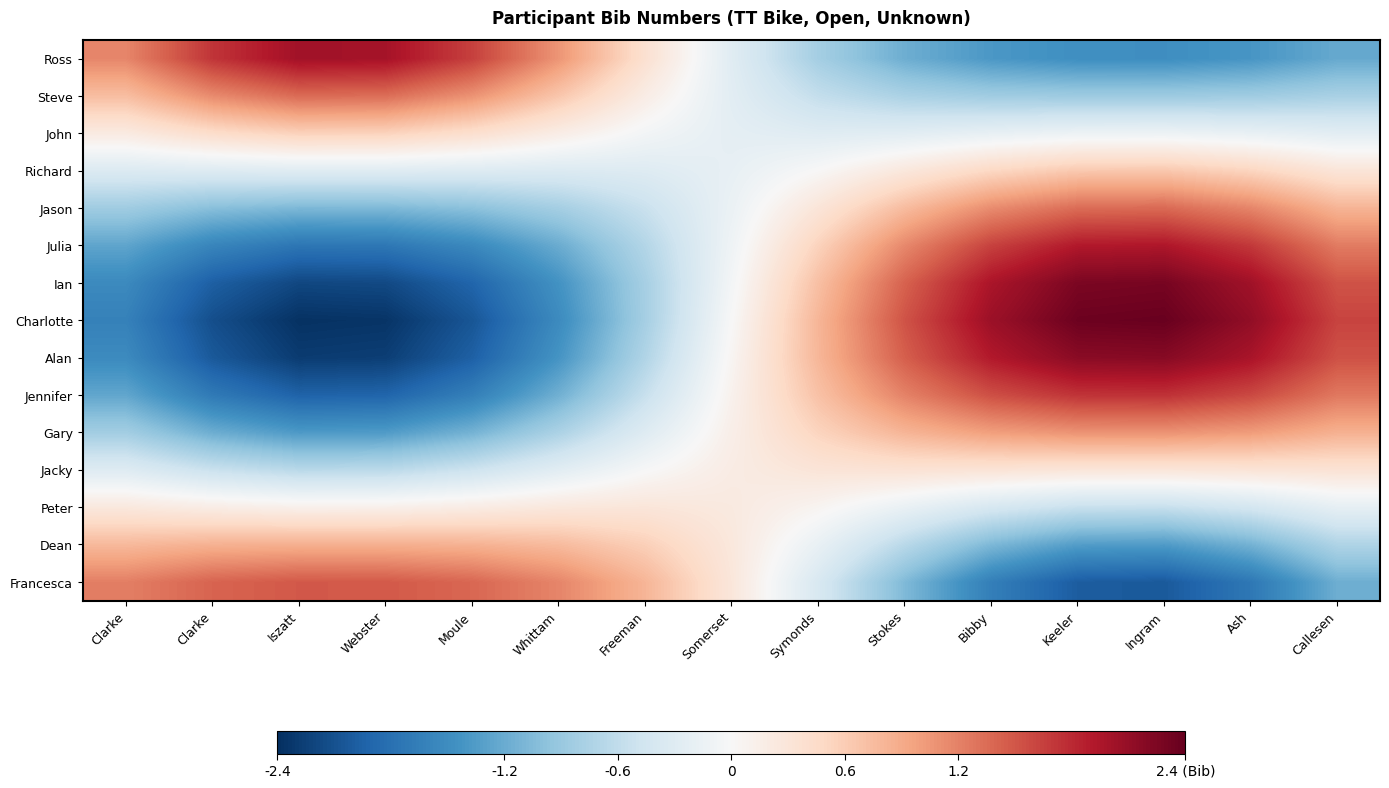

Reading left to right, list all the values displayed in this chart.

Ross: Clarke=1.2	Clarke=1.7	Iszatt=2.0	Webster=2.0	Moule=1.6	Whittam=1.1	Freeman=0.4	Somerset=-0.3	Symonds=-0.8	Stokes=-1.2	Bibby=-1.4	Keeler=-1.5	Ingram=-1.5	Ash=-1.4	Callesen=-1.2
Steve: Clarke=0.7	Clarke=1.1	Iszatt=1.4	Webster=1.3	Moule=1.1	Whittam=0.7	Freeman=0.2	Somerset=-0.3	Symonds=-0.6	Stokes=-0.8	Bibby=-0.8	Keeler=-0.9	Ingram=-0.9	Ash=-0.8	Callesen=-0.8
John: Clarke=0.2	Clarke=0.4	Iszatt=0.6	Webster=0.5	Moule=0.4	Whittam=0.2	Freeman=-0.1	Somerset=-0.2	Symonds=-0.3	Stokes=-0.3	Bibby=-0.2	Keeler=-0.1	Ingram=-0.1	Ash=-0.2	Callesen=-0.3
Richard: Clarke=-0.3	Clarke=-0.3	Iszatt=-0.3	Webster=-0.3	Moule=-0.3	Whittam=-0.3	Freeman=-0.3	Somerset=-0.2	Symonds=0.0	Stokes=0.3	Bibby=0.5	Keeler=0.6	Ingram=0.7	Ash=0.5	Callesen=0.3
Jason: Clarke=-0.8	Clarke=-1.0	Iszatt=-1.1	Webster=-1.1	Moule=-1.0	Whittam=-0.8	Freeman=-0.5	Somerset=-0.1	Symonds=0.3	Stokes=0.8	Bibby=1.1	Keeler=1.3	Ingram=1.4	Ash=1.2	Callesen=0.8
Julia: Clarke=-1.3	Clarke=-1.6	Iszatt=-1.7	Webster=-1.7	Moule=-1.5	Whittam=-1.2	Freeman=-0.7	Somerset=-0.1	Symonds=0.5	Stokes=1.2	Bibby=1.6	Keeler=1.9	Ingram=1.9	Ash=1.7	Callesen=1.2
Ian: Clarke=-1.5	Clarke=-2.0	Iszatt=-2.2	Webster=-2.2	Moule=-1.9	Whittam=-1.4	Freeman=-0.8	Somerset=-0.1	Symonds=0.7	Stokes=1.4	Bibby=2.0	Keeler=2.3	Ingram=2.3	Ash=2.0	Callesen=1.5
Charlotte: Clarke=-1.6	Clarke=-2.1	Iszatt=-2.4	Webster=-2.4	Moule=-2.1	Whittam=-1.5	Freeman=-0.8	Somerset=0.0	Symonds=0.8	Stokes=1.5	Bibby=2.1	Keeler=2.4	Ingram=2.4	Ash=2.1	Callesen=1.6
Alan: Clarke=-1.5	Clarke=-2.0	Iszatt=-2.3	Webster=-2.3	Moule=-2.0	Whittam=-1.4	Freeman=-0.7	Somerset=0.1	Symonds=0.8	Stokes=1.4	Bibby=1.9	Keeler=2.2	Ingram=2.2	Ash=2.0	Callesen=1.5
Jennifer: Clarke=-1.2	Clarke=-1.7	Iszatt=-1.9	Webster=-1.9	Moule=-1.6	Whittam=-1.2	Freeman=-0.5	Somerset=0.1	Symonds=0.7	Stokes=1.2	Bibby=1.5	Keeler=1.7	Ingram=1.7	Ash=1.6	Callesen=1.3
Gary: Clarke=-0.8	Clarke=-1.2	Iszatt=-1.4	Webster=-1.3	Moule=-1.1	Whittam=-0.8	Freeman=-0.3	Somerset=0.1	Symonds=0.5	Stokes=0.8	Bibby=1.0	Keeler=1.1	Ingram=1.1	Ash=1.0	Callesen=0.8
Jacky: Clarke=-0.3	Clarke=-0.5	Iszatt=-0.7	Webster=-0.6	Moule=-0.5	Whittam=-0.3	Freeman=-0.0	Somerset=0.2	Symonds=0.3	Stokes=0.3	Bibby=0.3	Keeler=0.3	Ingram=0.3	Ash=0.3	Callesen=0.3
Peter: Clarke=0.3	Clarke=0.2	Iszatt=0.1	Webster=0.1	Moule=0.2	Whittam=0.3	Freeman=0.3	Somerset=0.2	Symonds=0.1	Stokes=-0.2	Bibby=-0.4	Keeler=-0.5	Ingram=-0.6	Ash=-0.4	Callesen=-0.2
Dean: Clarke=0.8	Clarke=0.8	Iszatt=0.9	Webster=0.9	Moule=0.8	Whittam=0.8	Freeman=0.6	Somerset=0.3	Symonds=-0.2	Stokes=-0.7	Bibby=-1.1	Keeler=-1.3	Ingram=-1.4	Ash=-1.1	Callesen=-0.7
Francesca: Clarke=1.2	Clarke=1.4	Iszatt=1.5	Webster=1.5	Moule=1.4	Whittam=1.2	Freeman=0.8	Somerset=0.3	Symonds=-0.4	Stokes=-1.1	Bibby=-1.6	Keeler=-2.0	Ingram=-2.0	Ash=-1.7	Callesen=-1.2